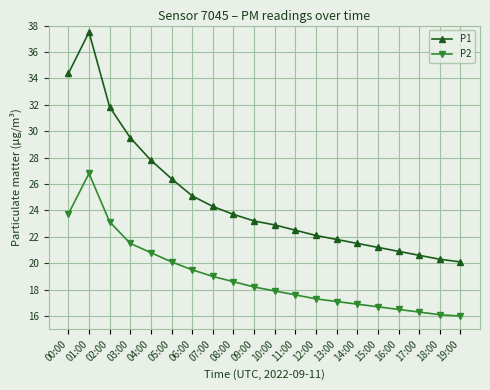

What position from the right is 02:00?

18